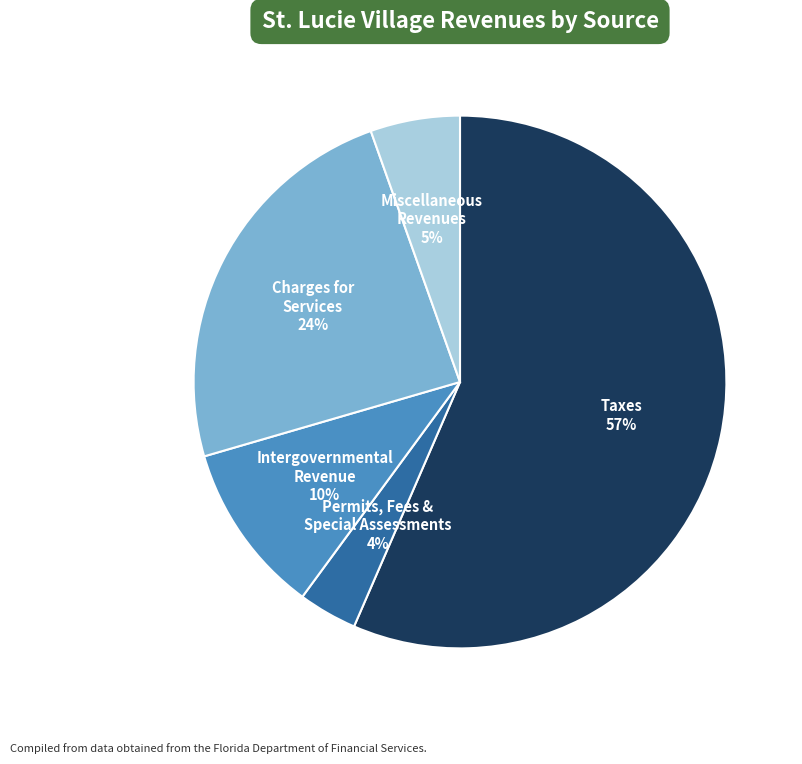

How many slices are in this pie chart?

5